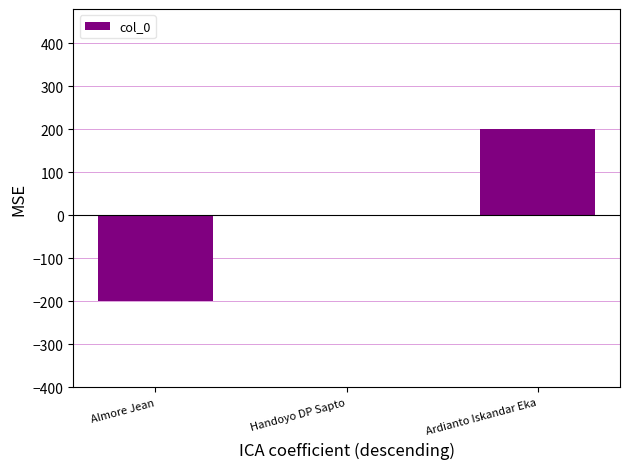

Between Almore Jean and Ardianto Iskandar Eka, which is larger?

Ardianto Iskandar Eka